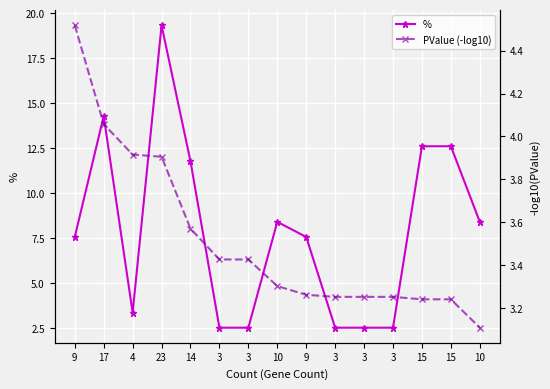

List the labels in order of PValue (-log10) value, largest first.

9, 17, 4, 23, 14, 3, 3, 10, 9, 3, 3, 3, 15, 15, 10